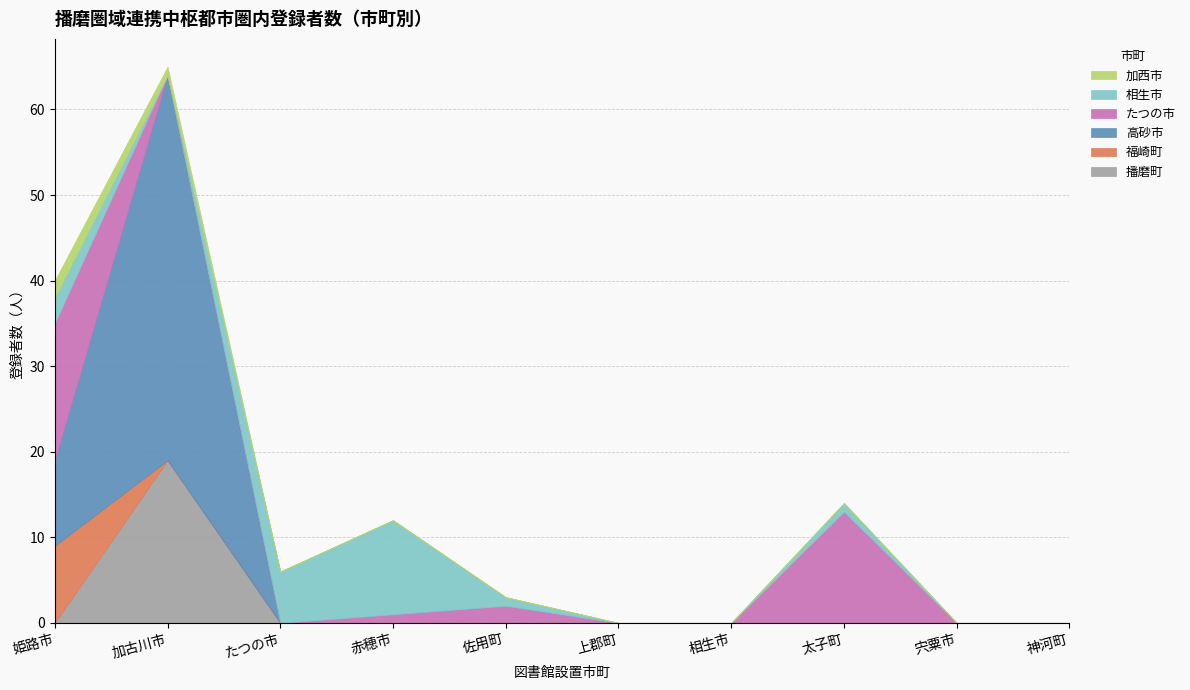

True or false: 播磨町 has a value of 0 at 赤穂市.

True